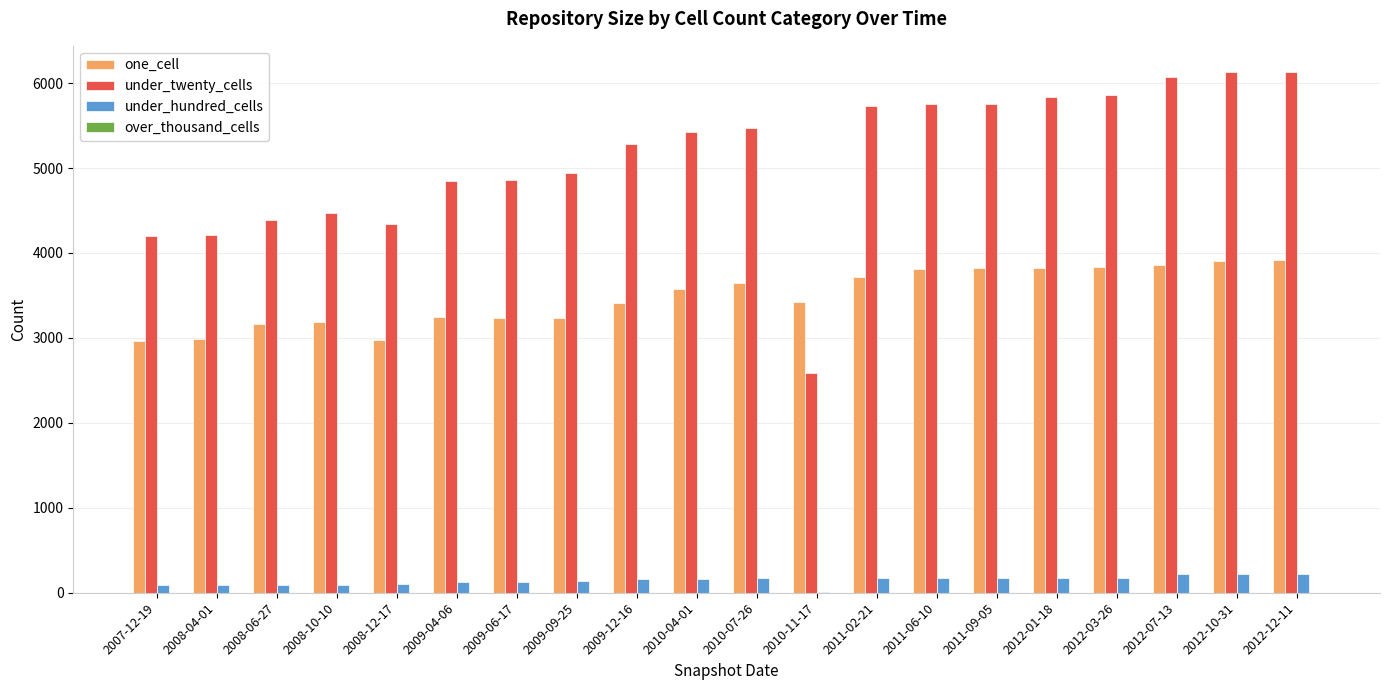

Is it true that one_cell equals 3840 at 2012-03-26?

True